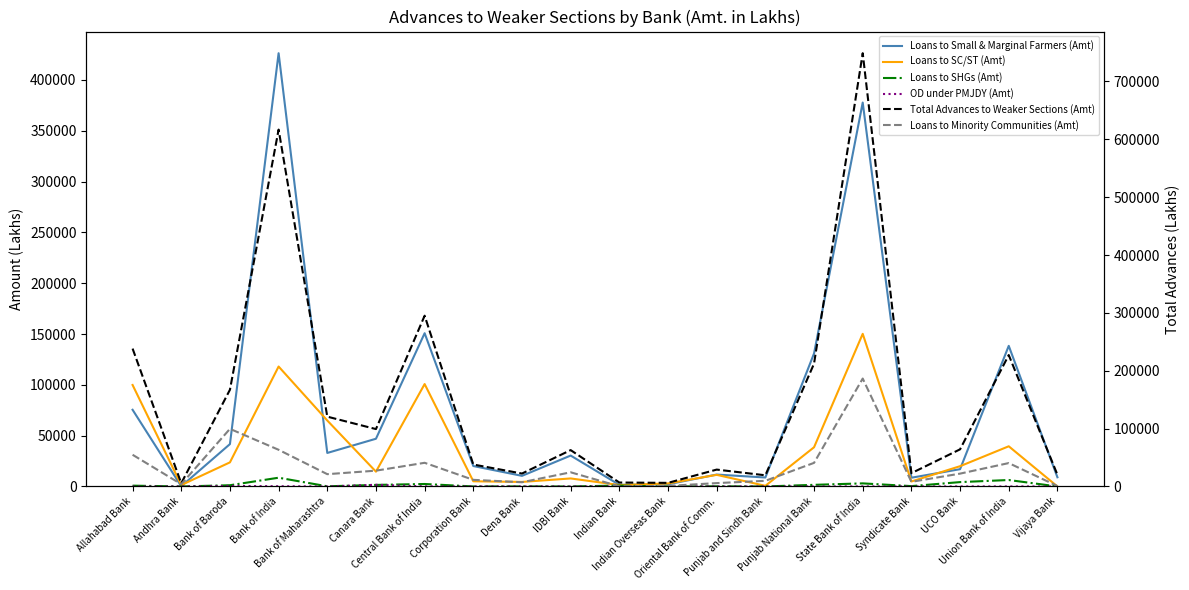

What is the total value across all series at IDBI Bank?

125720.0